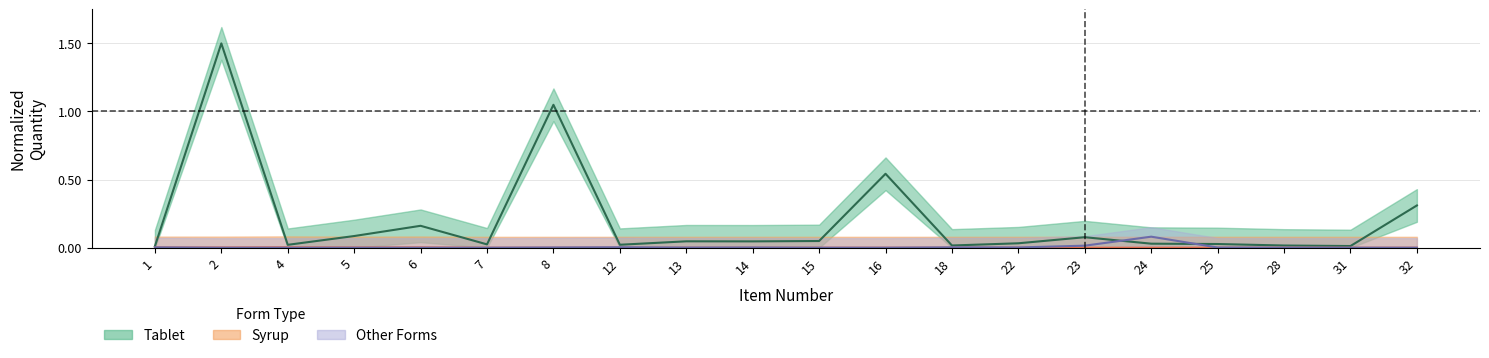

How many values in Syrup are above zero?

5